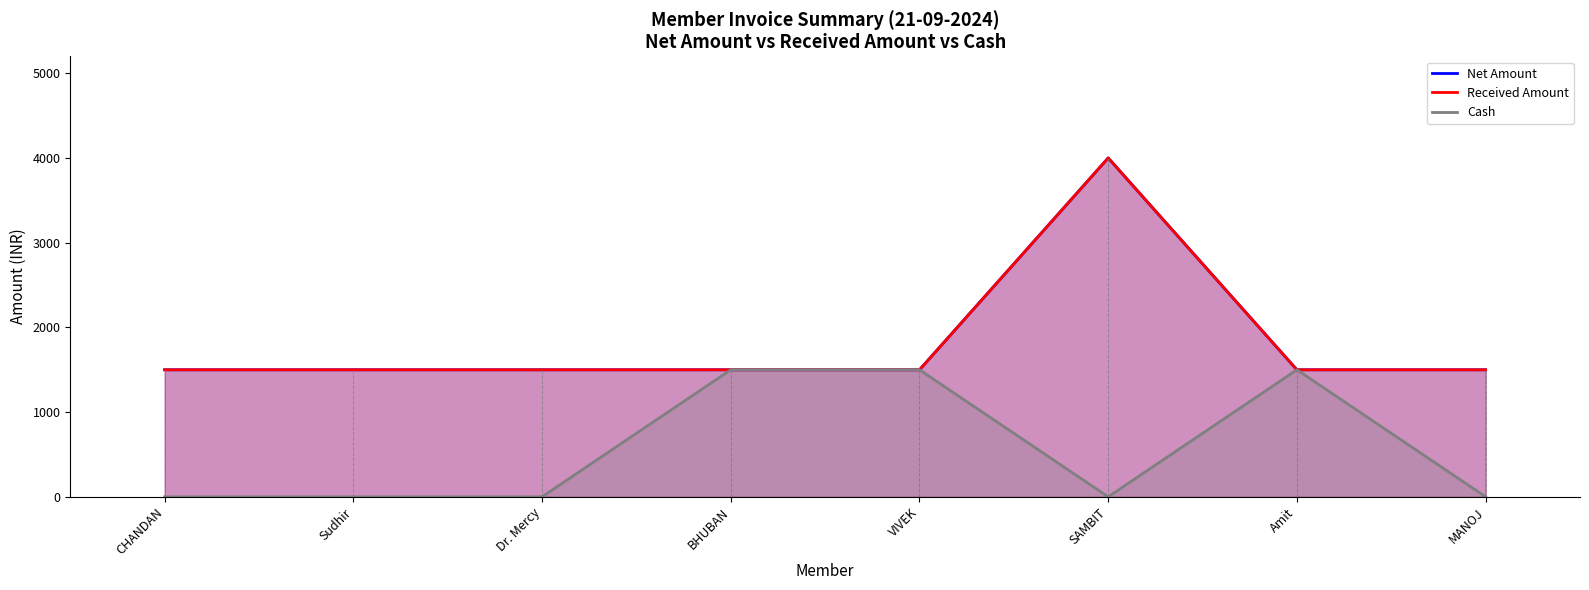

What is the label of the 2nd point from the right?

Amit